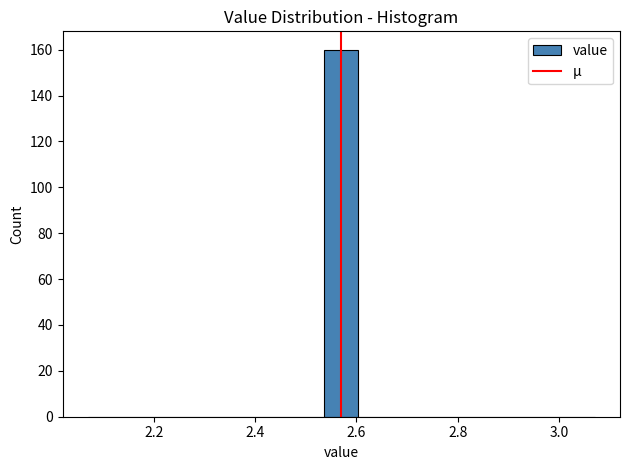

Read against the x-axis, roughly where is the centre of the tallest bar?

2.58